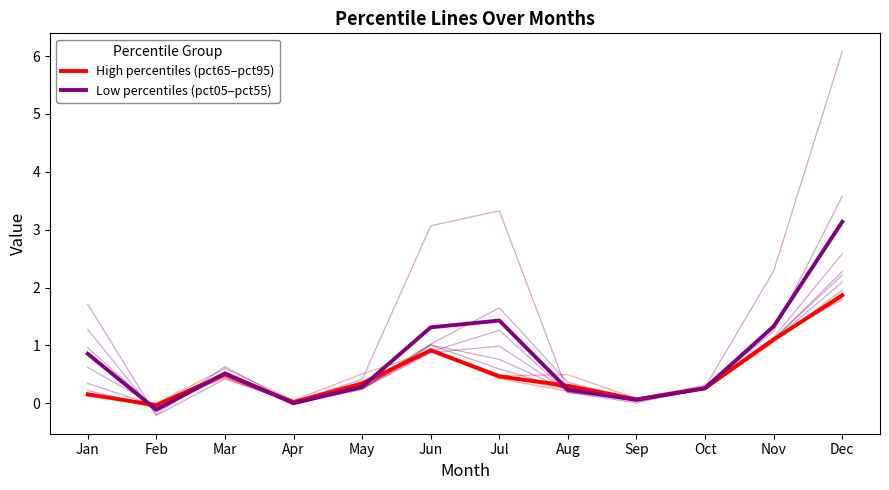

The High percentiles (pct65–pct95) series shows 0.2 at Jan. True or false?

True